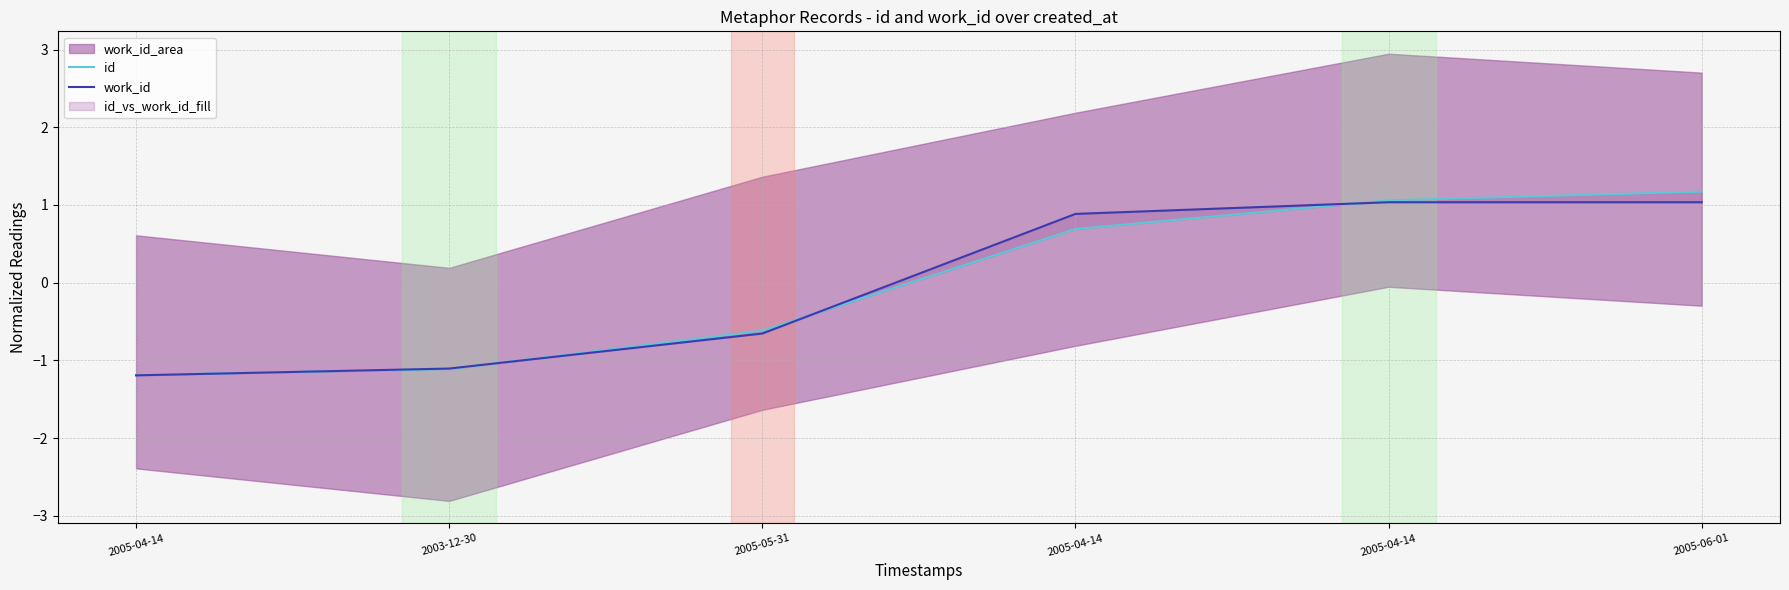

The value of id at 2005-04-14 is 1.1. True or false?

True